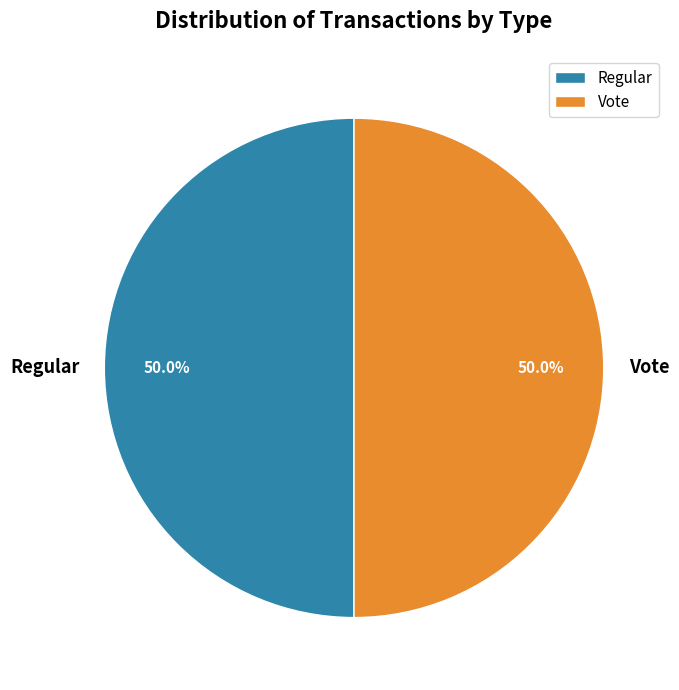

How many segments does this pie chart have?

2